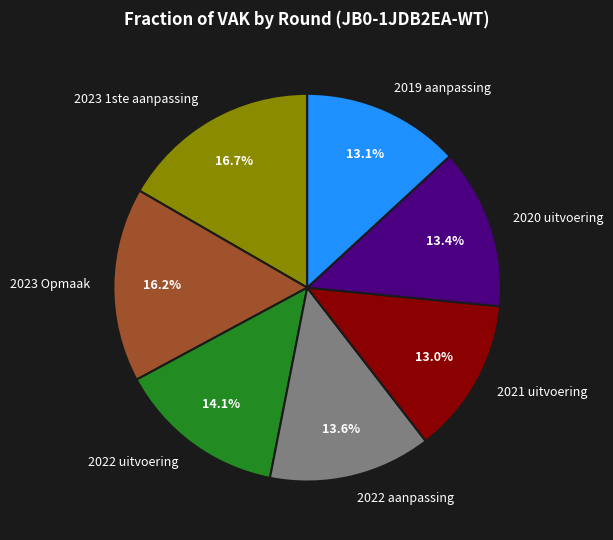

To the nearest percent, what percentage of the pie is 2023 Opmaak?

16%